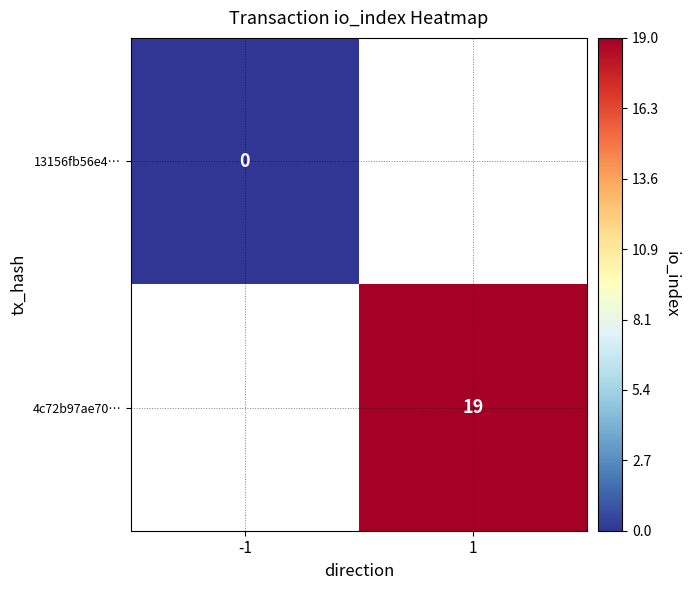

At 1, list the series in order from largest to smallest.

13156fb56e4…, 4c72b97ae70…